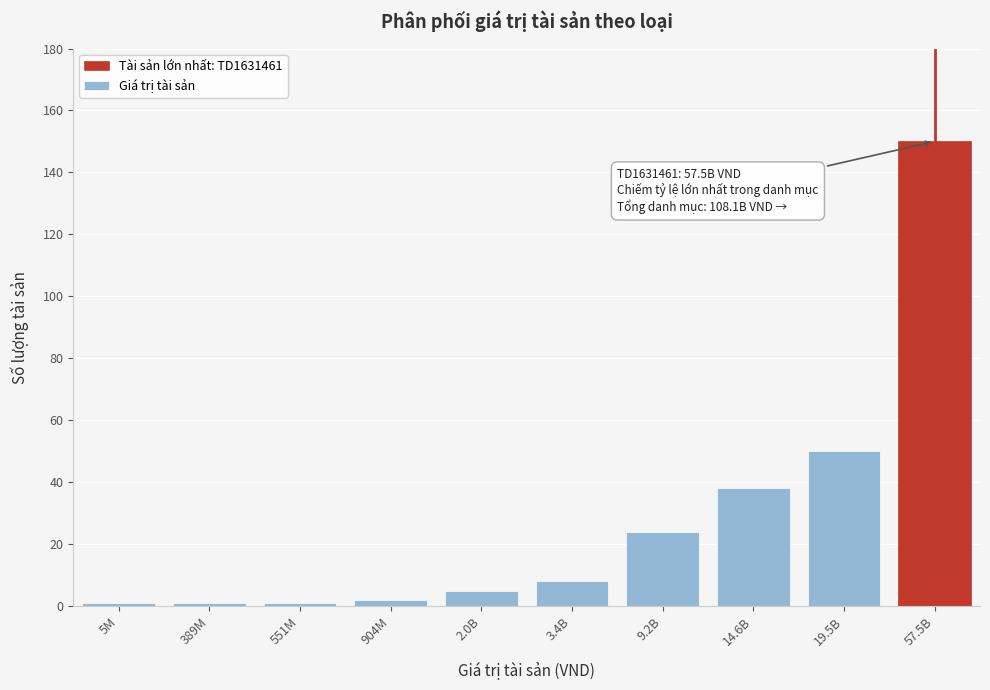

Reading right to left, list all the values displayed in this chart.

150	50	38	24	8	5	2	1	1	1